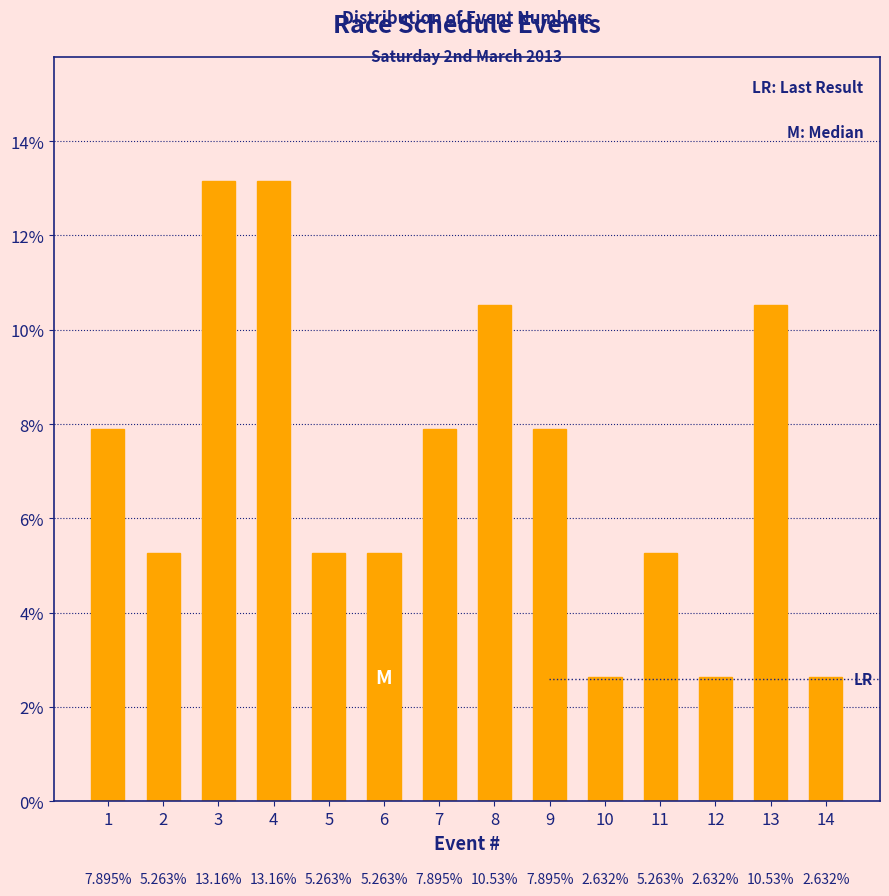

Does the chart contain any negative values?

No